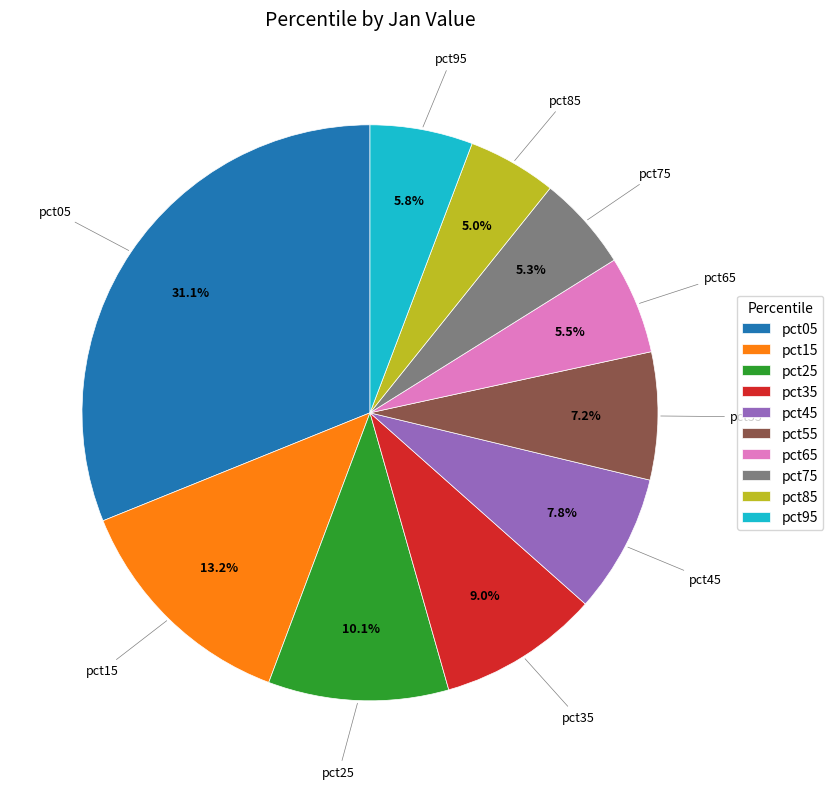

Which slice is the largest?

pct05